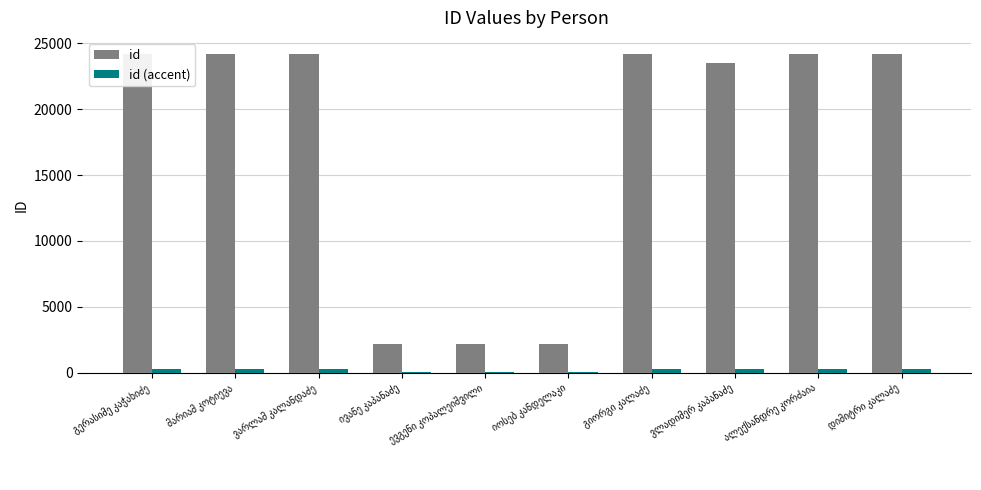

What is the sum of all id (accent) values?

2101.7